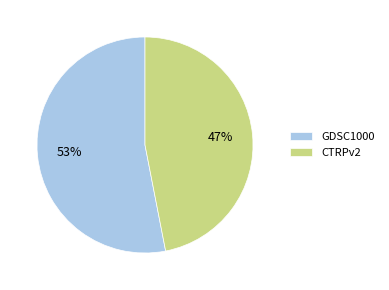

To the nearest percent, what is the combined percentage of CTRPv2 and GDSC1000?

100%